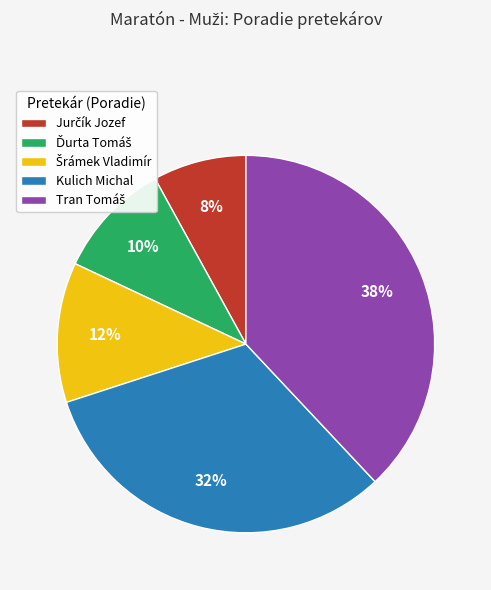

True or false: Kulich Michal accounts for 21% of the total.

False